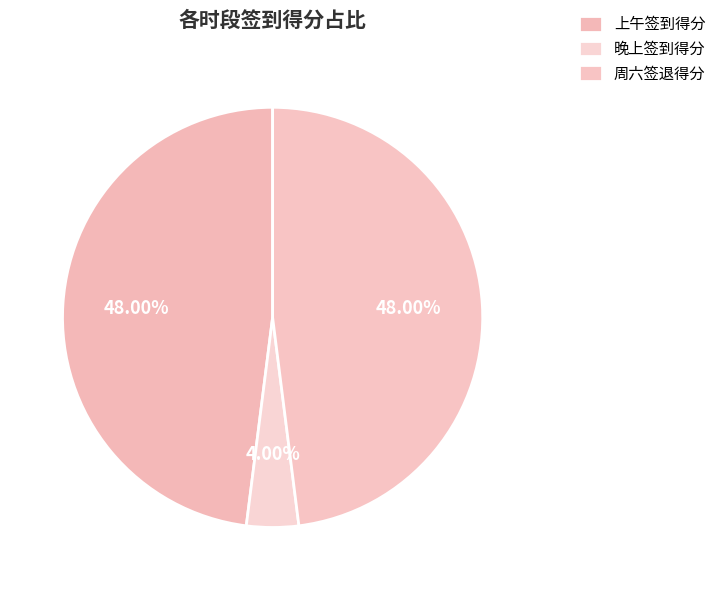

How many slices are in this pie chart?

3